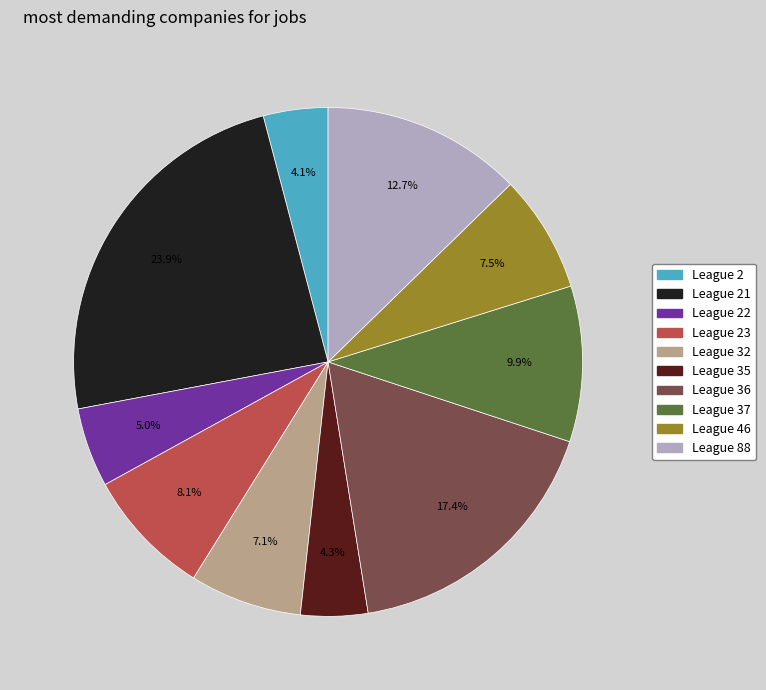

Does any single category account for the majority?

No